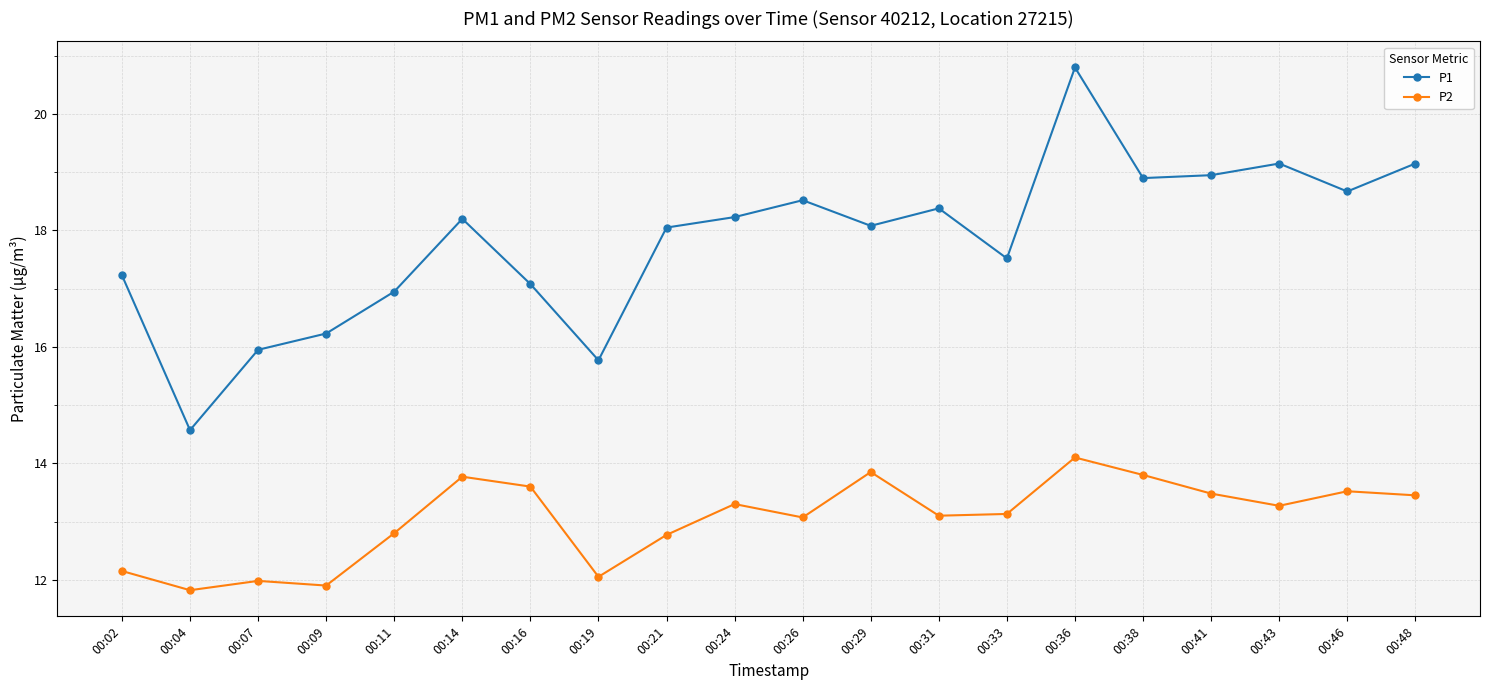

Which category has the highest value in the P1 series?

00:36